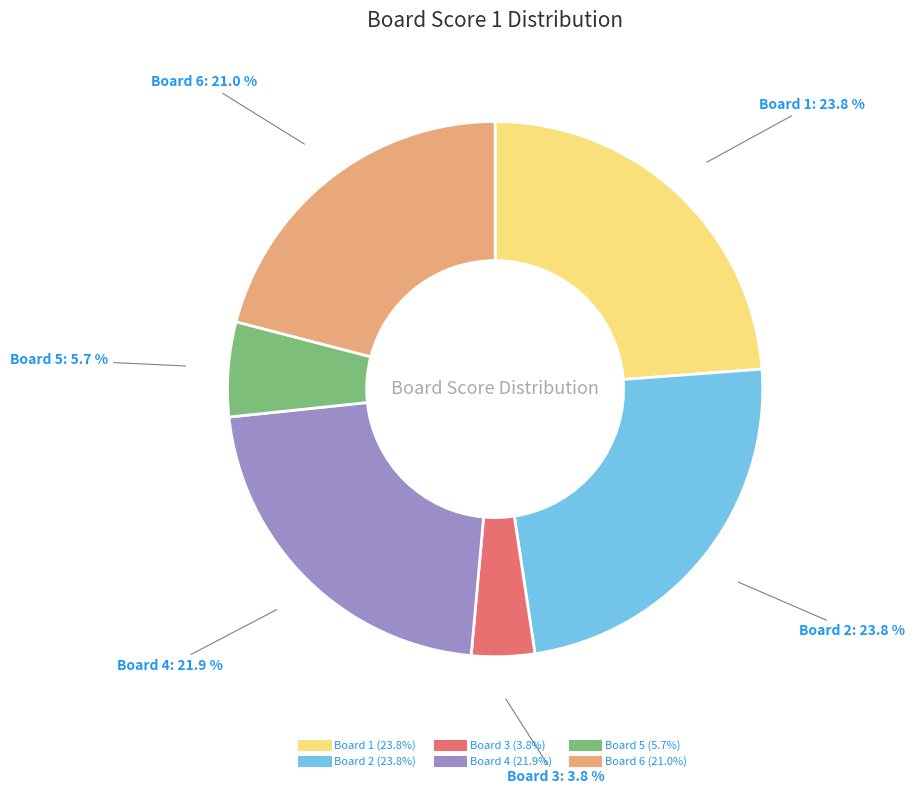

To the nearest percent, what portion does Board 1 represent?

24%